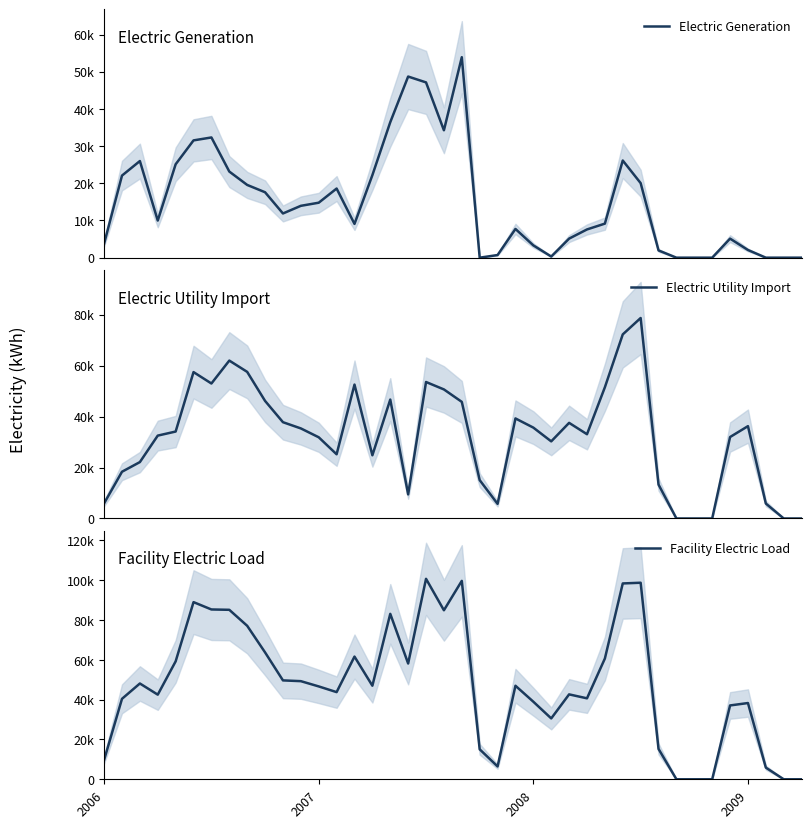

Where is the first local maximum for Electric Utility Import?

5